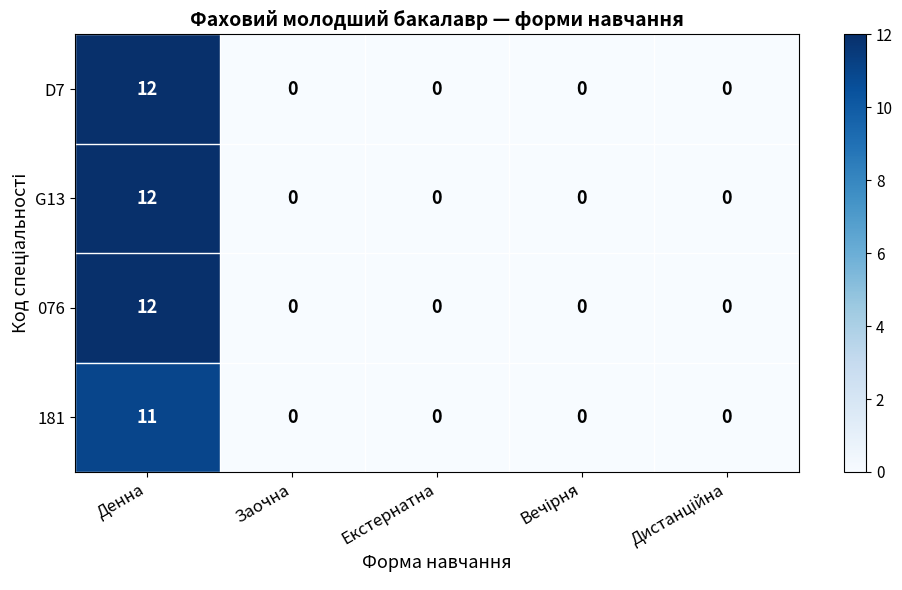

True or false: 181 has a value of 0 at Заочна.

True